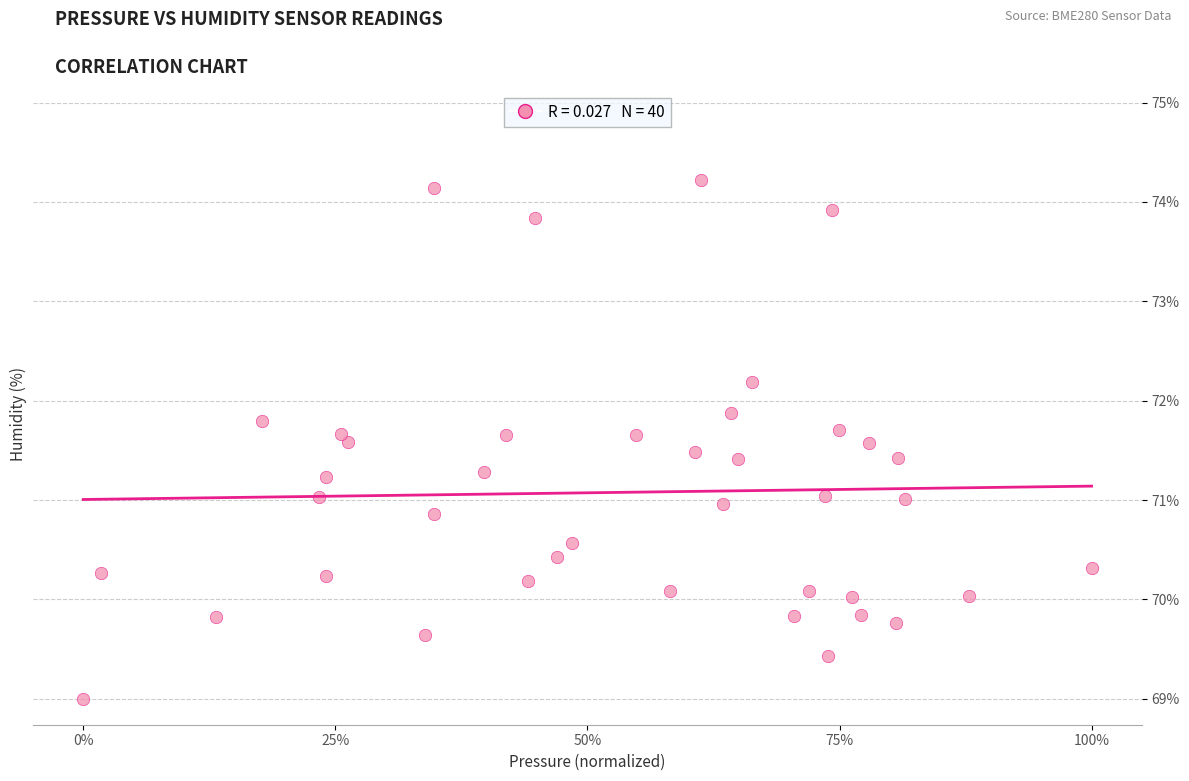

What is the range of X values (max minus min)?

1.0